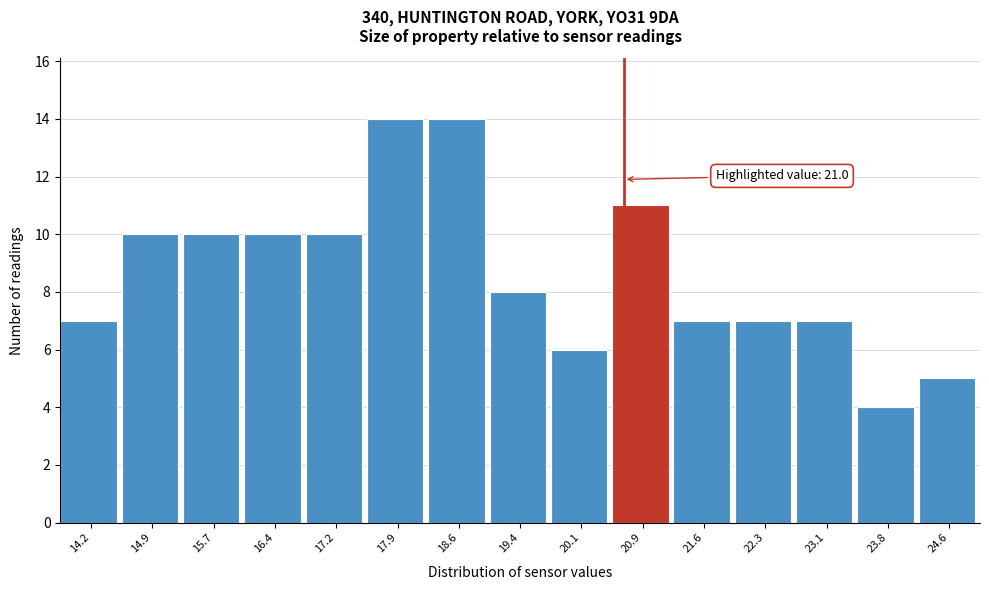

Reading left to right, what are all the values shown in this chart?

7	10	10	10	10	14	14	8	6	11	7	7	7	4	5